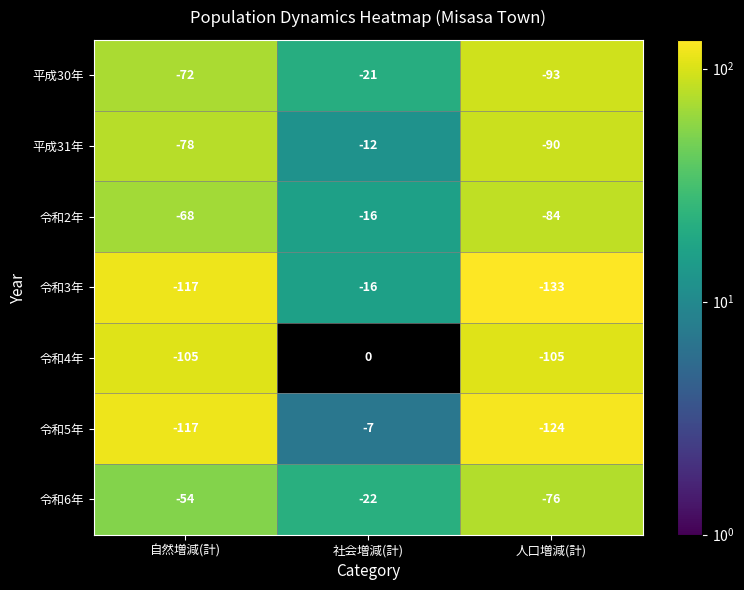

How many 平成30年 values are between -93 and -21?

3